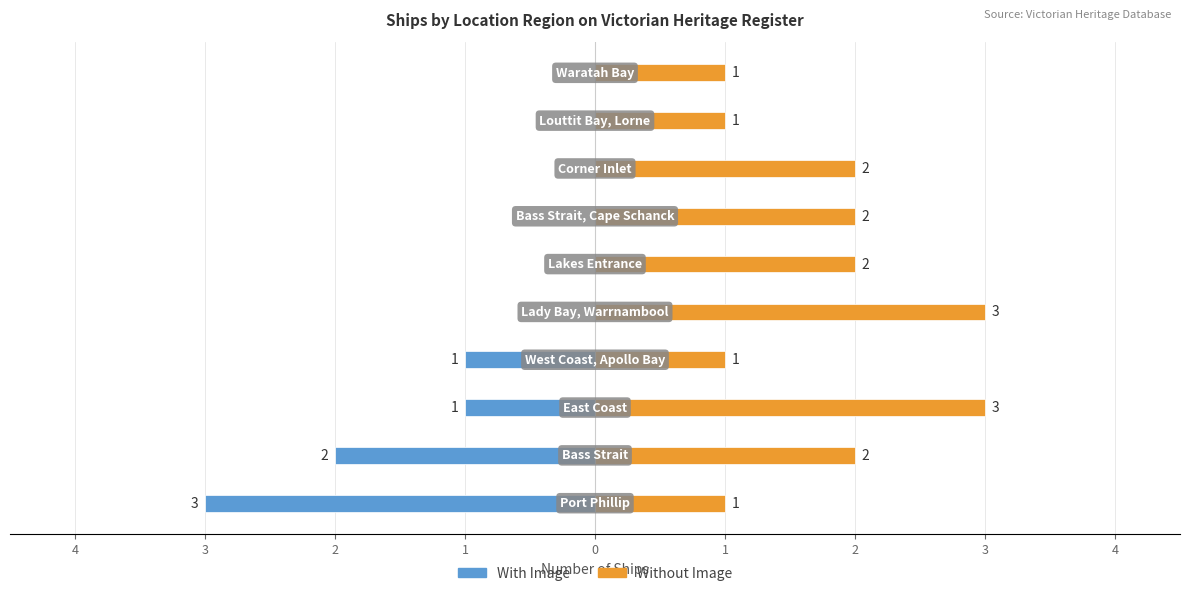

Reading left to right, list all the values displayed in this chart.

With Image: -3	-2	-1	-1	0	0	0	0	0	0
Without Image: 1	2	3	1	3	2	2	2	1	1